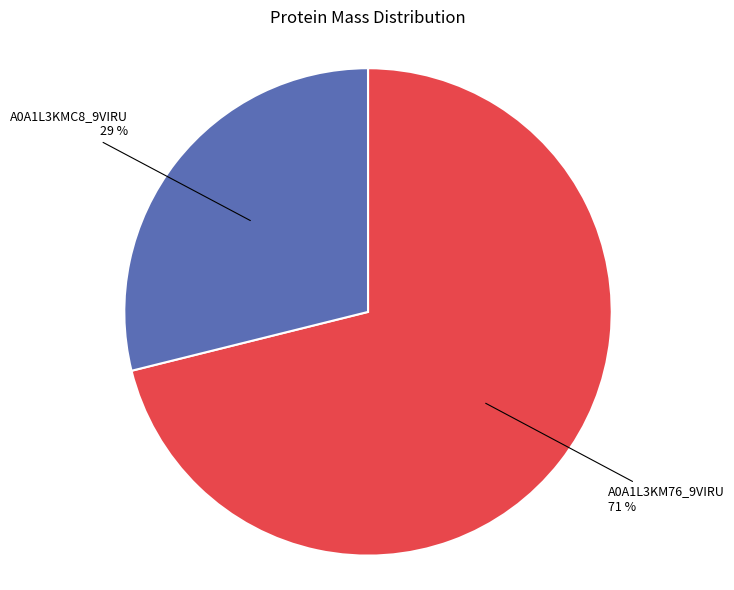

To the nearest percent, what is the average slice percentage?

50%